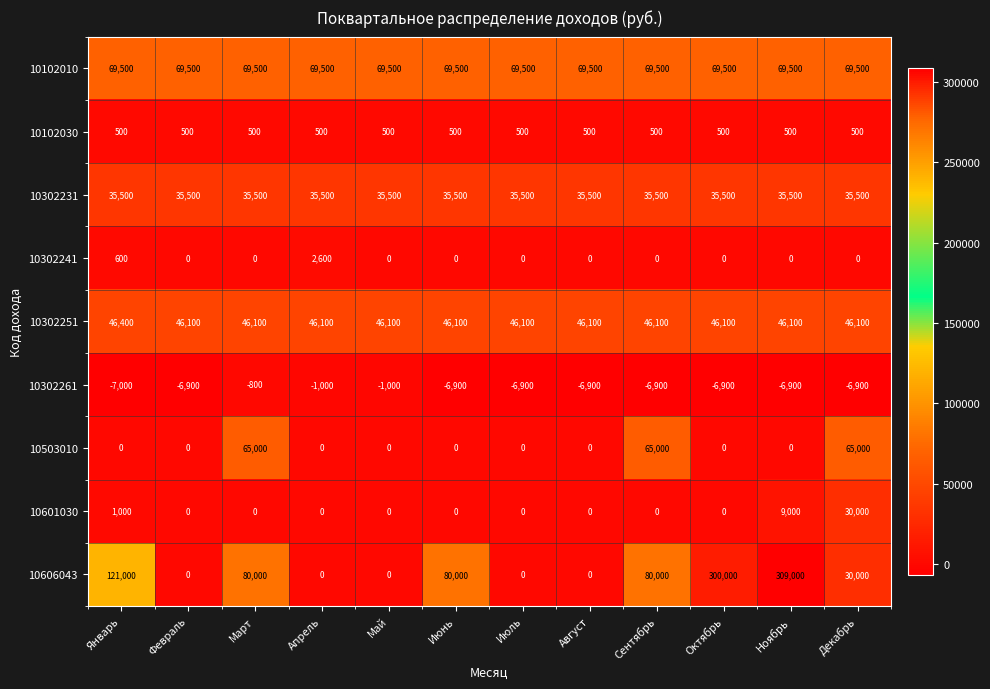

What is the difference between the 10302261 values at Декабрь and Май?

5900